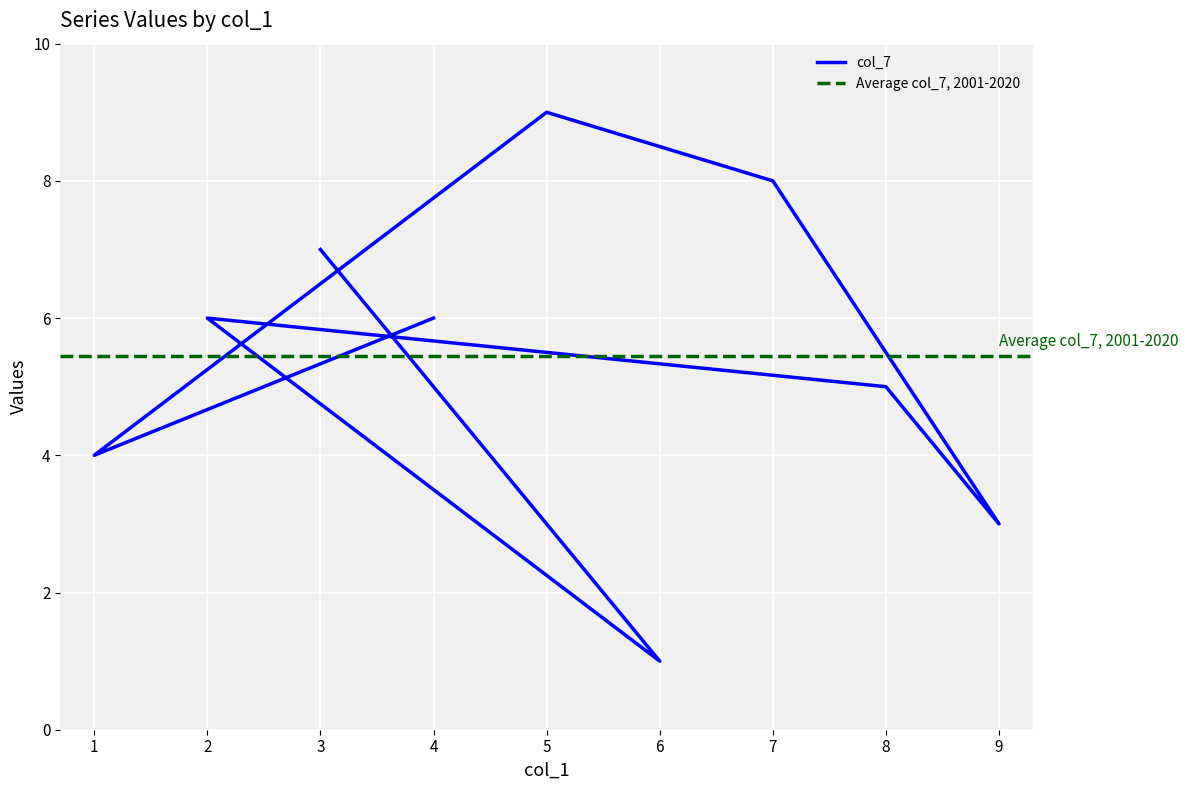

What is the maximum value shown in the chart?

9